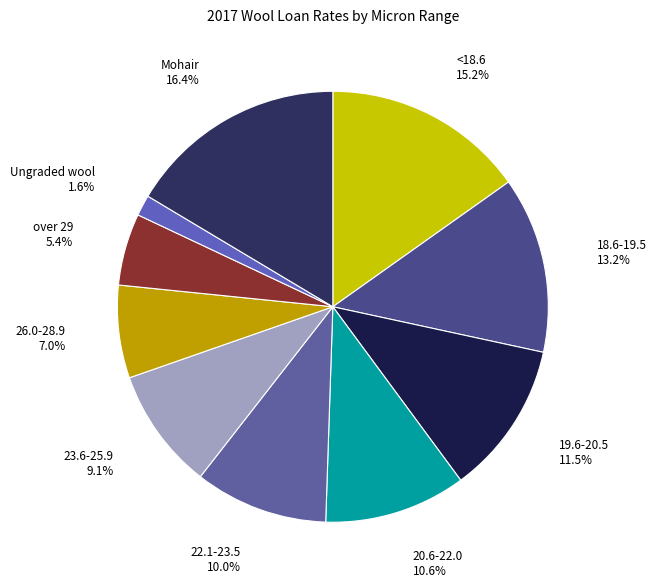

Which category has the biggest portion of the pie?

Mohair